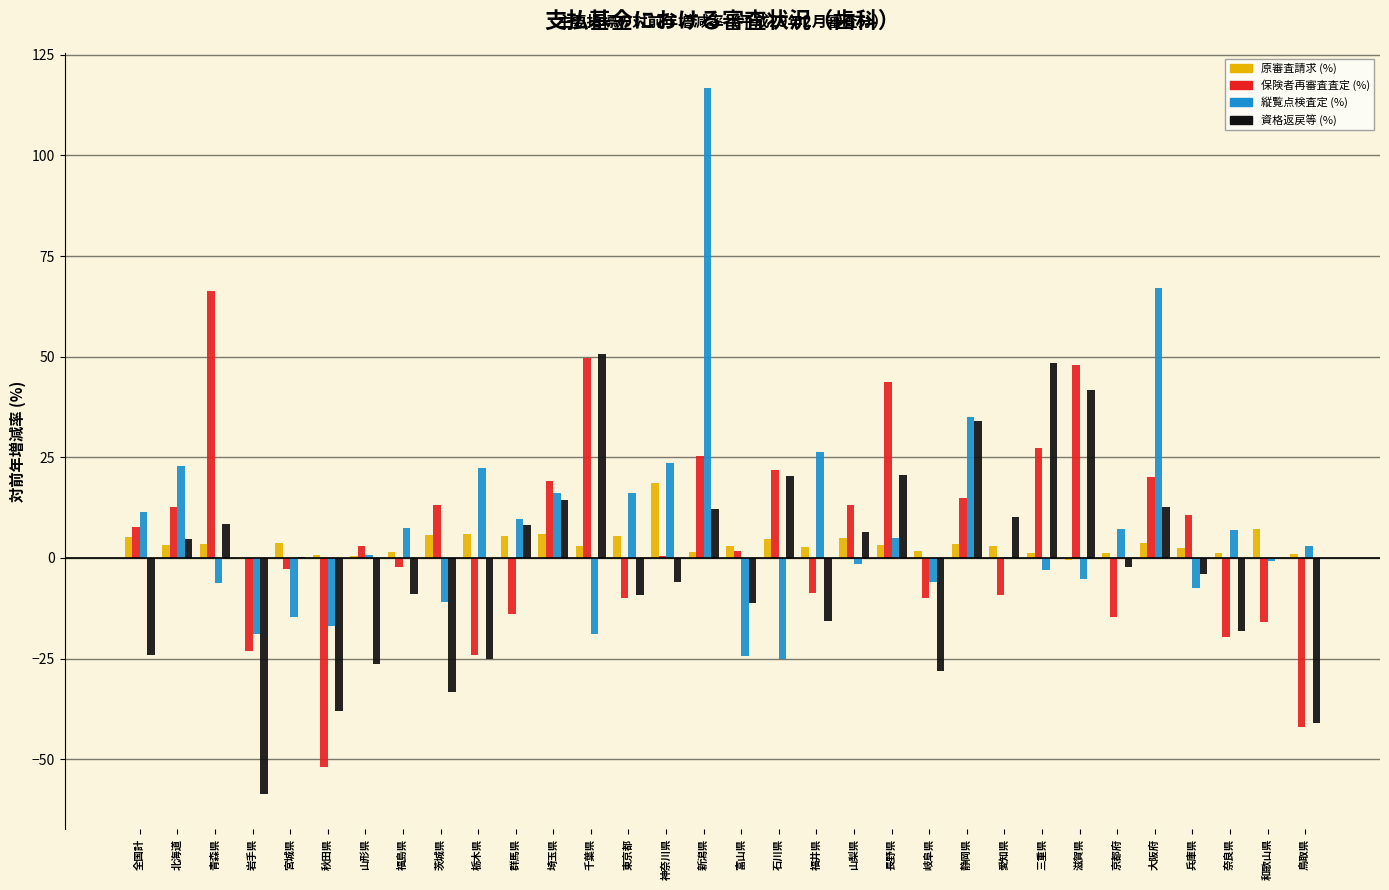

The 資格返戻等 (%) series shows 10.8 at 千葉県. True or false?

False